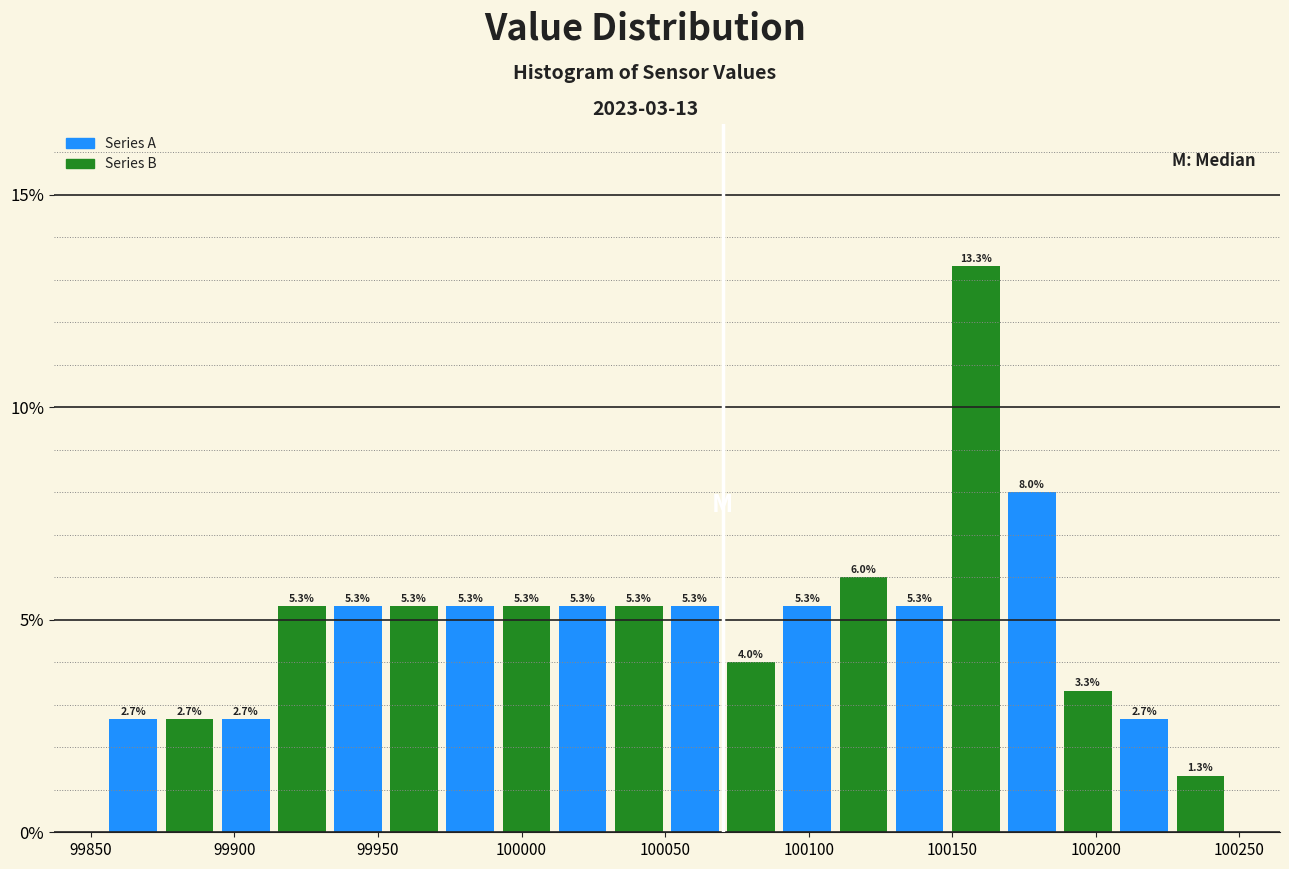

Around what value on the x-axis is the tallest bar? Give the approximate position of its centre, as read against the axis.

100160